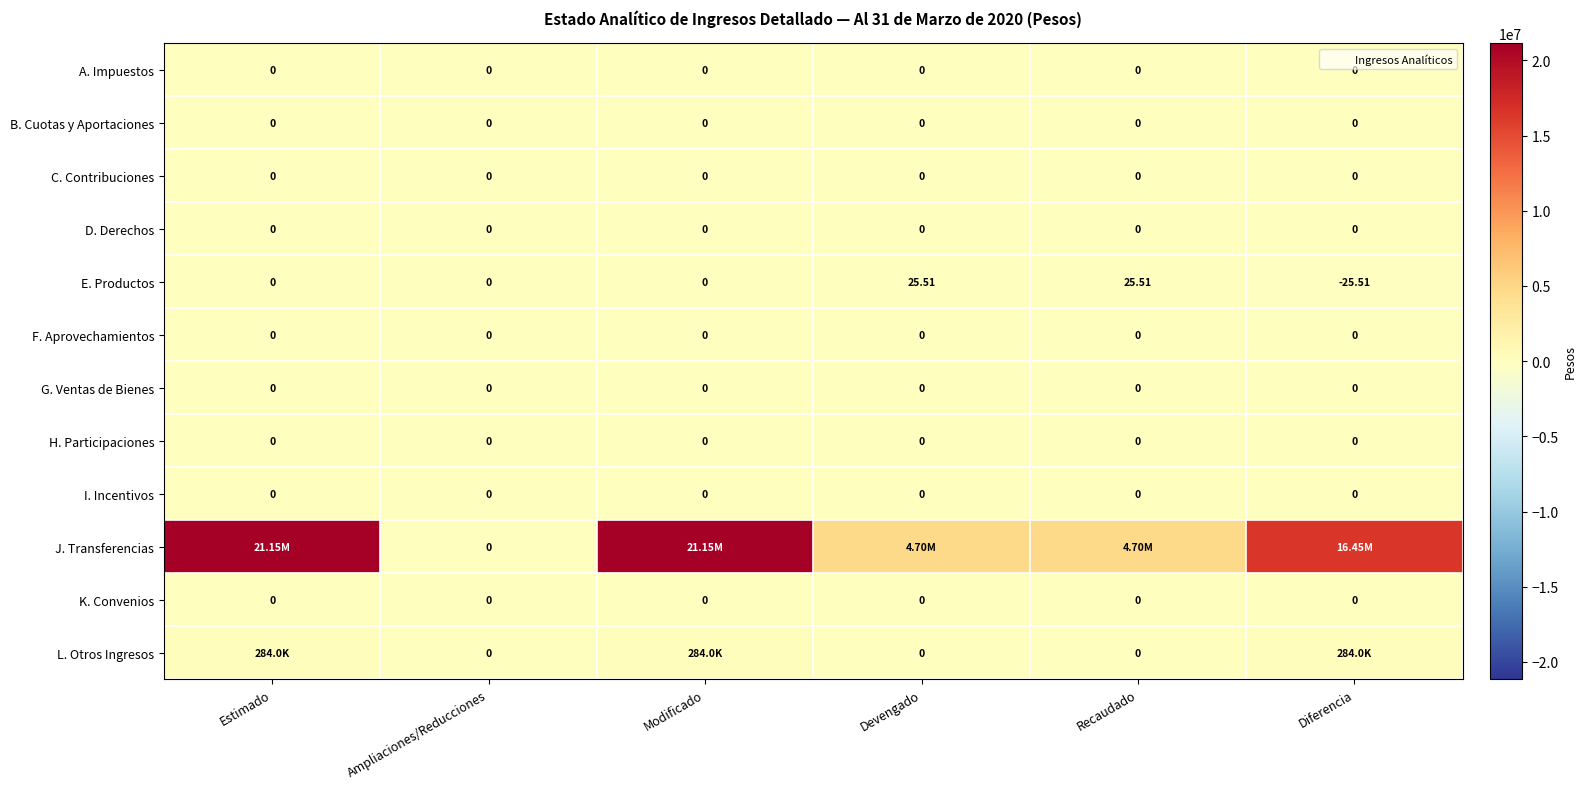

At which category does the chart reach its peak across all series?

Estimado